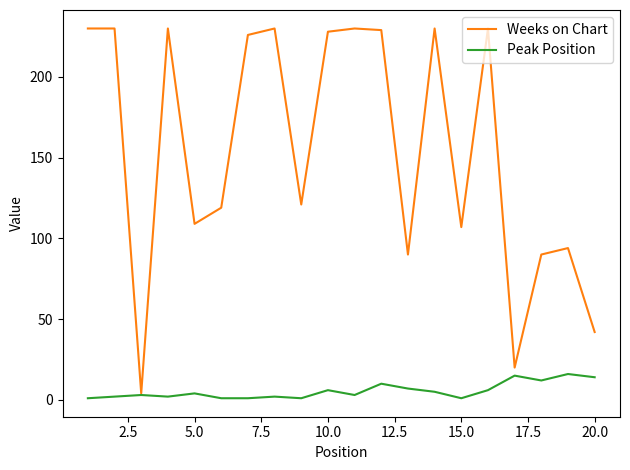

What is the greatest value displayed?

230